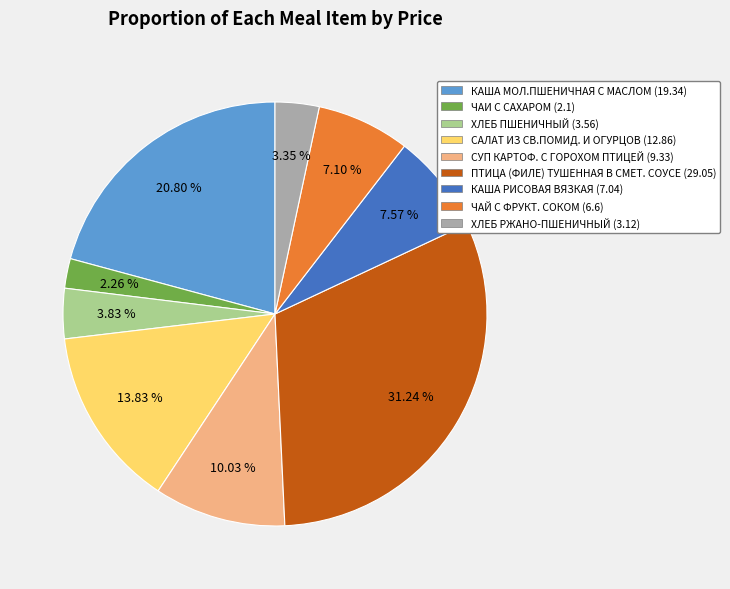

True or false: ПТИЦА (ФИЛЕ) ТУШЕННАЯ В СМЕТ. СОУСЕ accounts for 31% of the total.

True